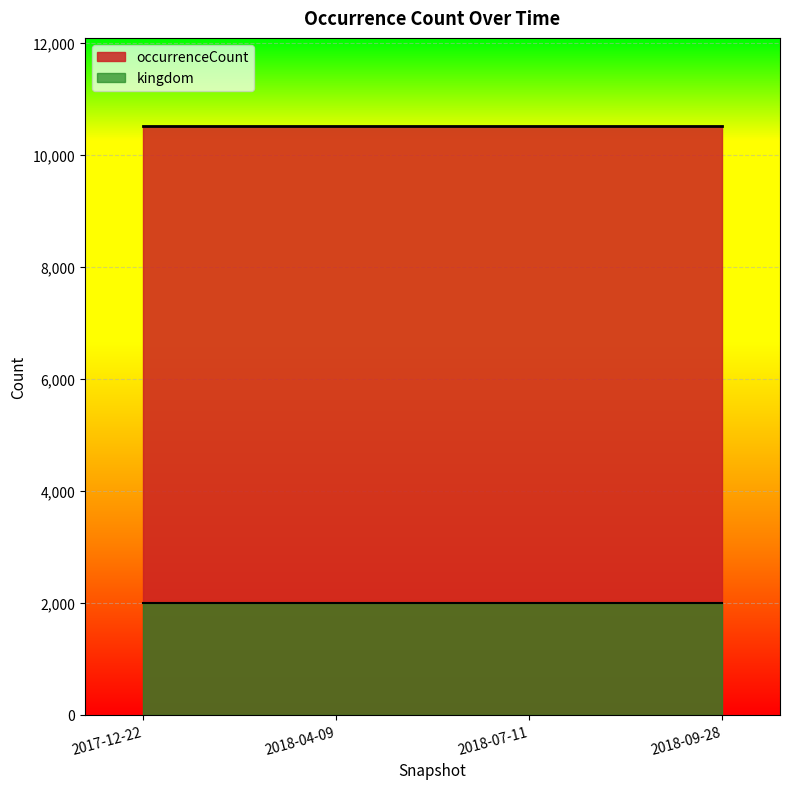

Rank the series at 2018-07-11 from highest to lowest value.

occurrenceCount, kingdom